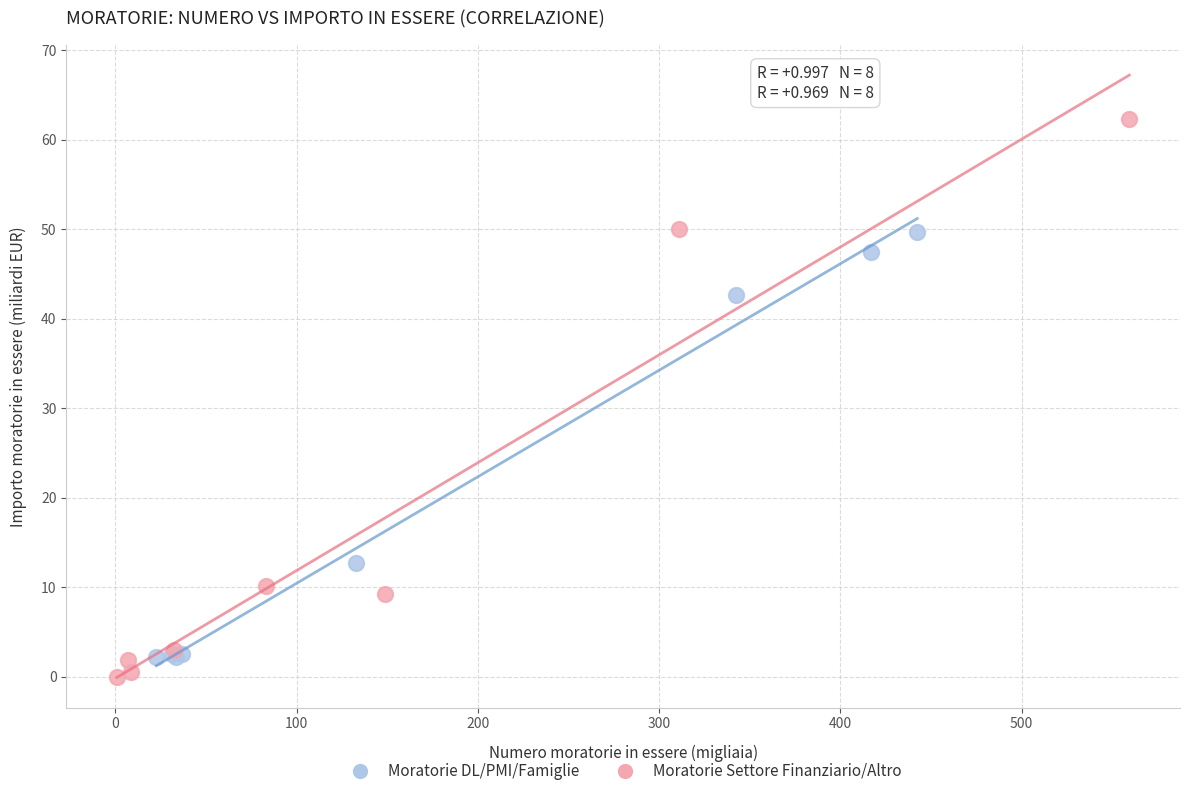

What are all the series names shown in the legend?

Moratorie DL/PMI/Famiglie, Moratorie Settore Finanziario/Altro